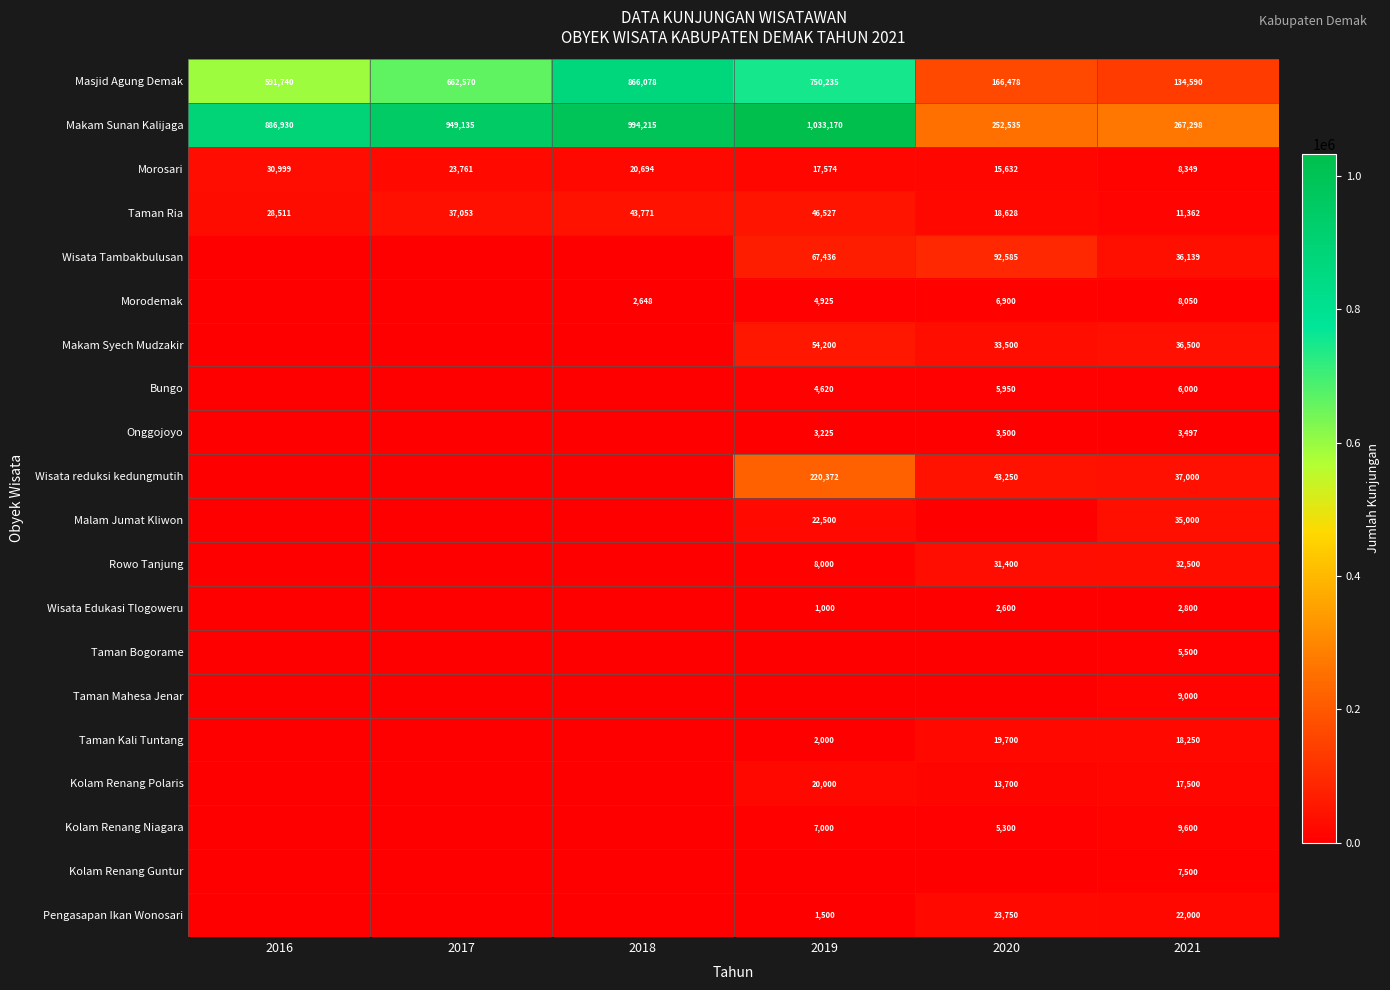

What is the minimum value for Taman Ria?

11362